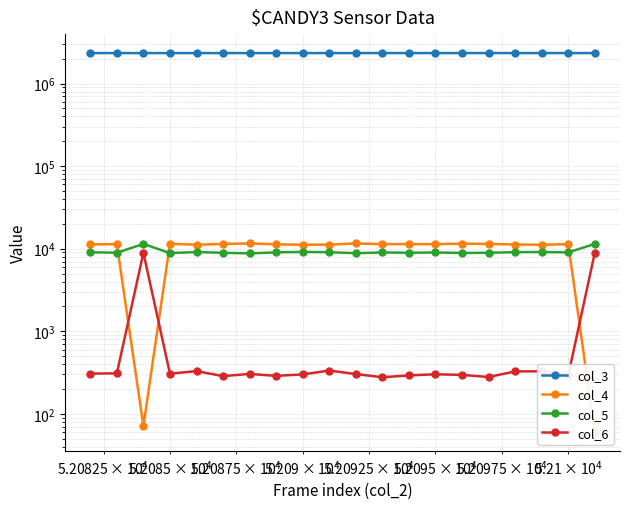

True or false: col_3 has a value of 3357570 at 13.

False